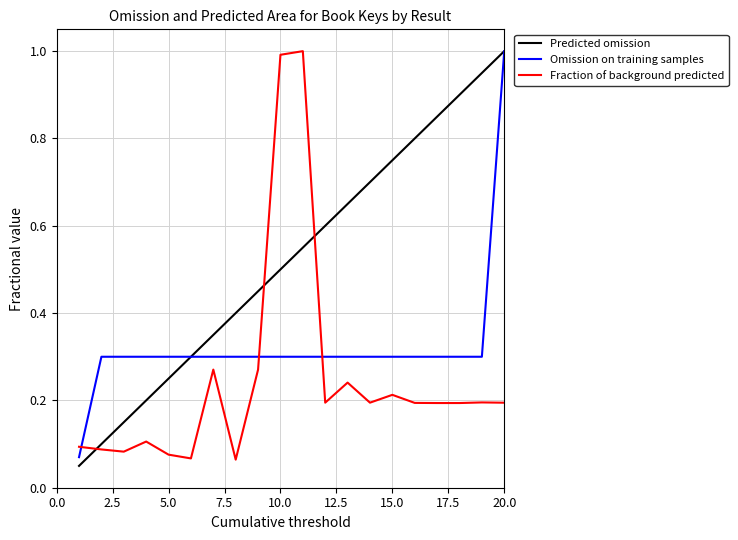

List the series in order of their overall mean, highest first.

Predicted omission, Omission on training samples, Fraction of background predicted